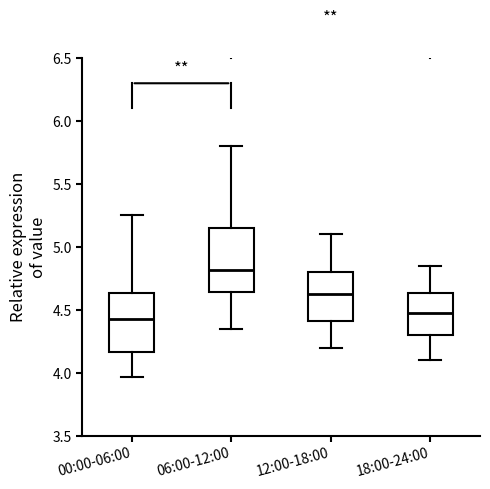

Where does the lower whisker of the box for 12:00-18:00 end on the y-axis? The values are not printed on the chart, so give them approximately, as read against the axis.

4.20